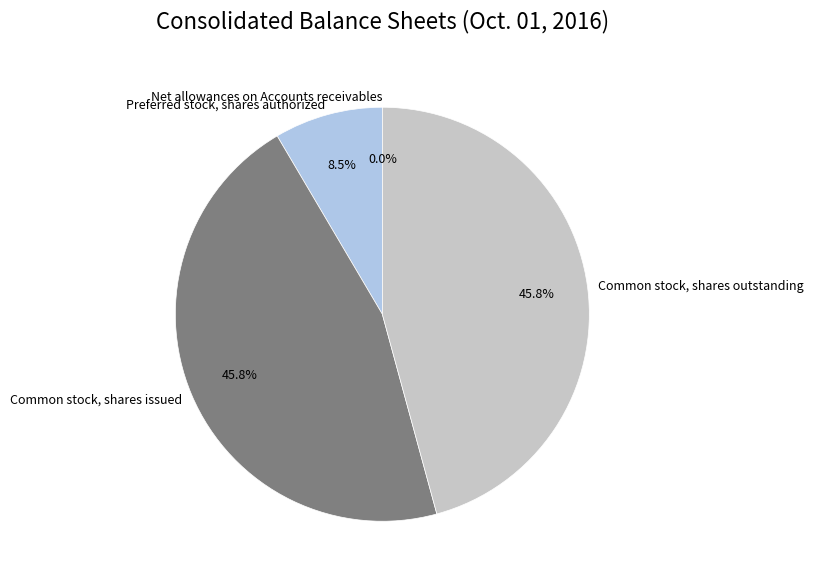

Is there any slice that represents more than half of the pie?

No